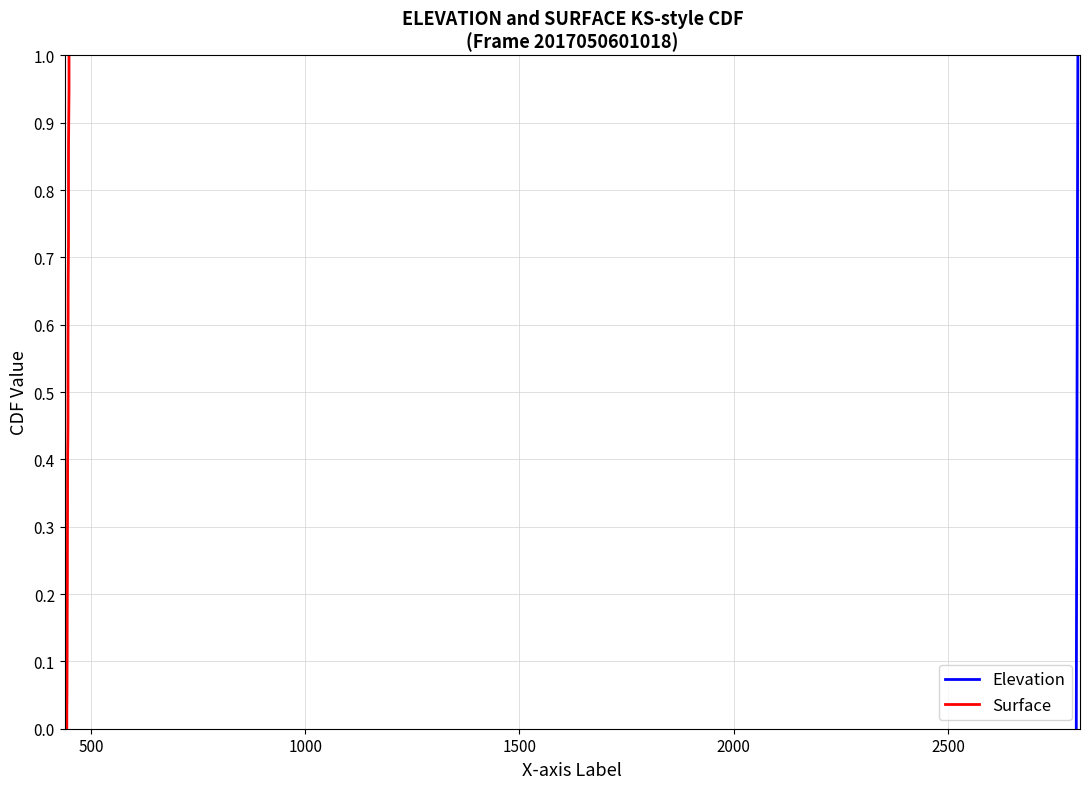

True or false: Surface and Elevation intersect in this chart.

False